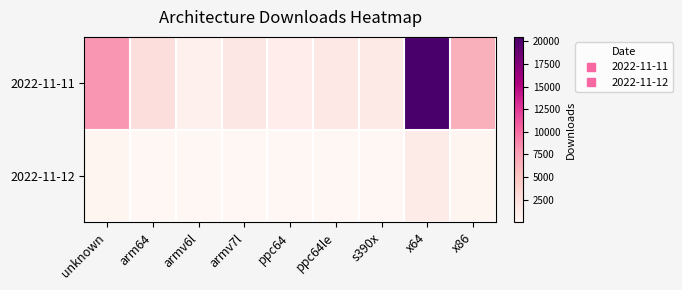

At ppc64, list the series in order from smallest to largest.

2022-11-12, 2022-11-11